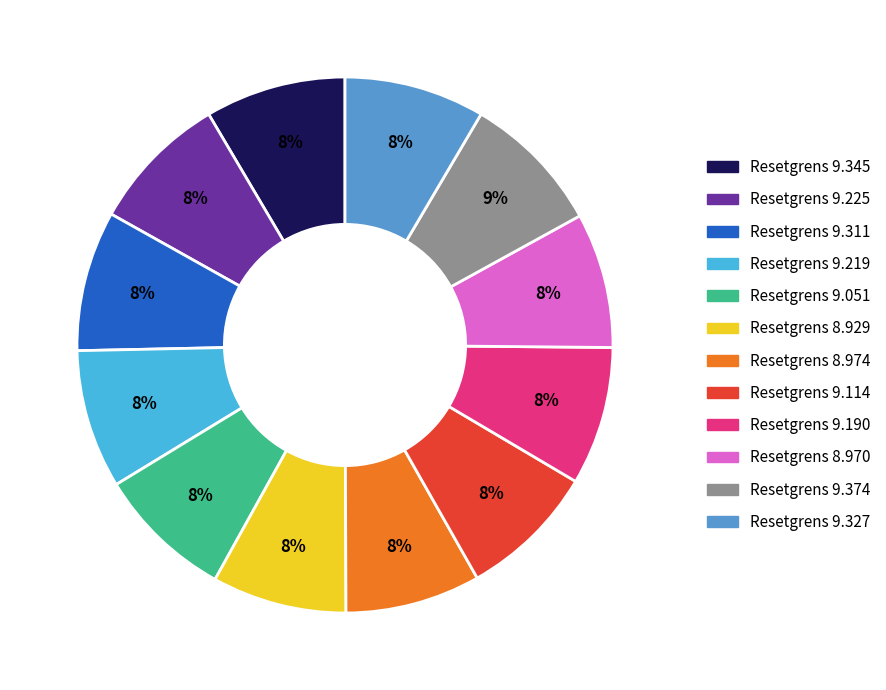

Is it true that Resetgrens 8.970 is 1% of the pie?

False